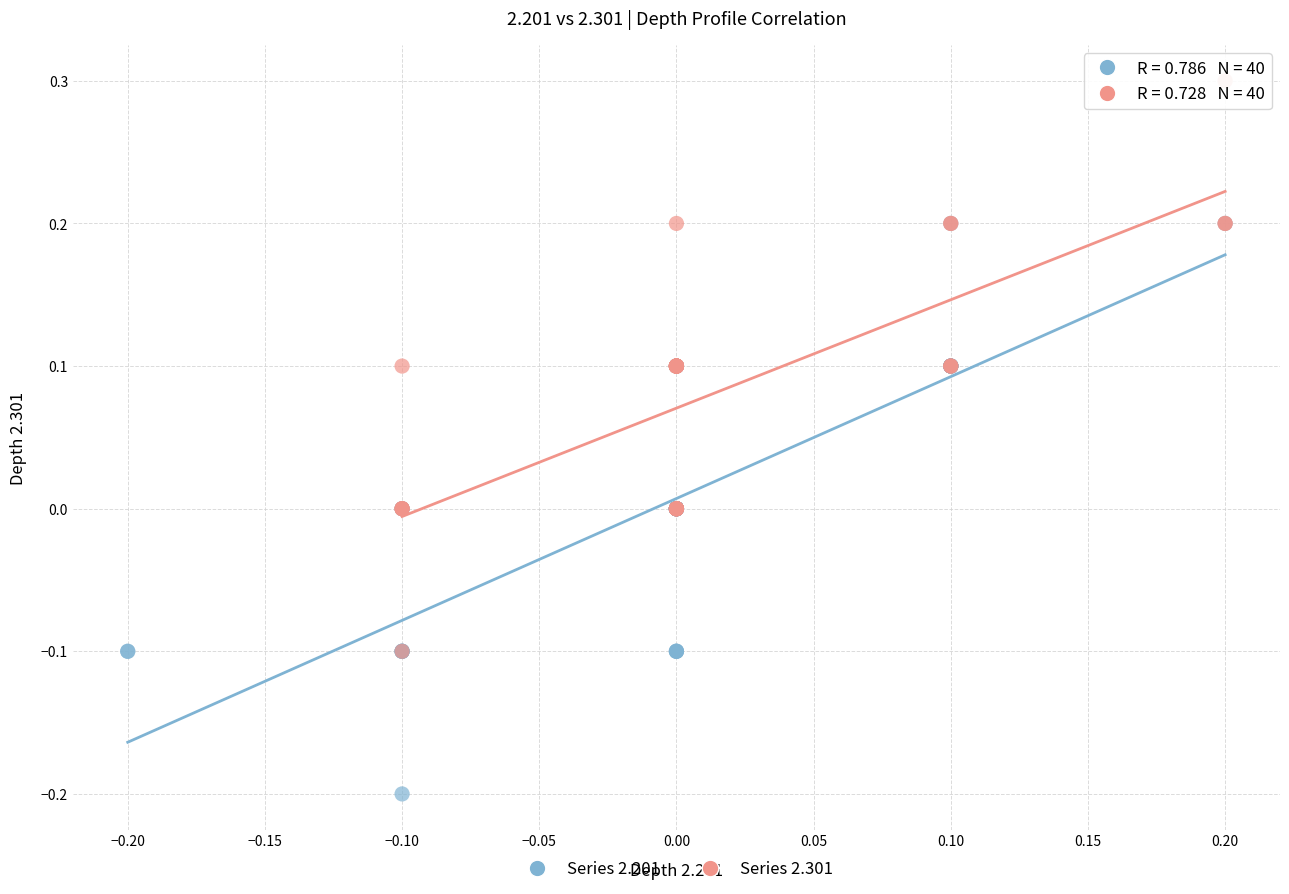

Which series contains the lowest Y value?

Series 2.201